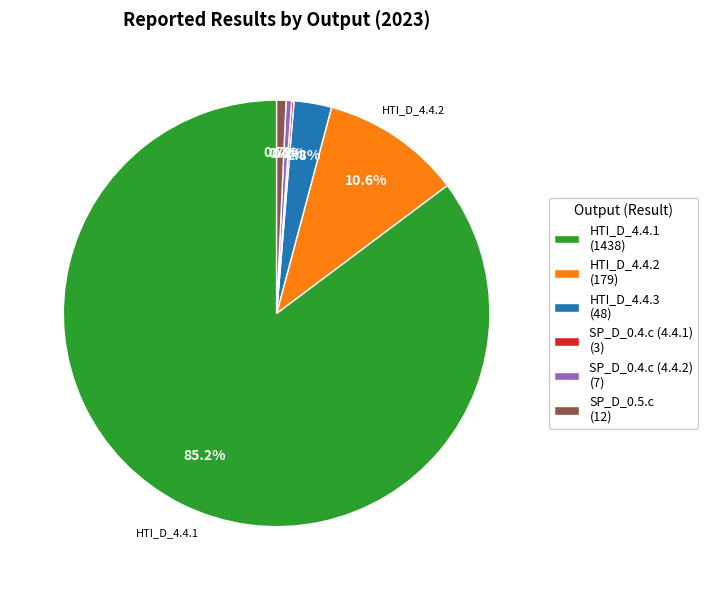

What percentage is NOT represented by HTI_D_4.4.2 (179)?

89.4%